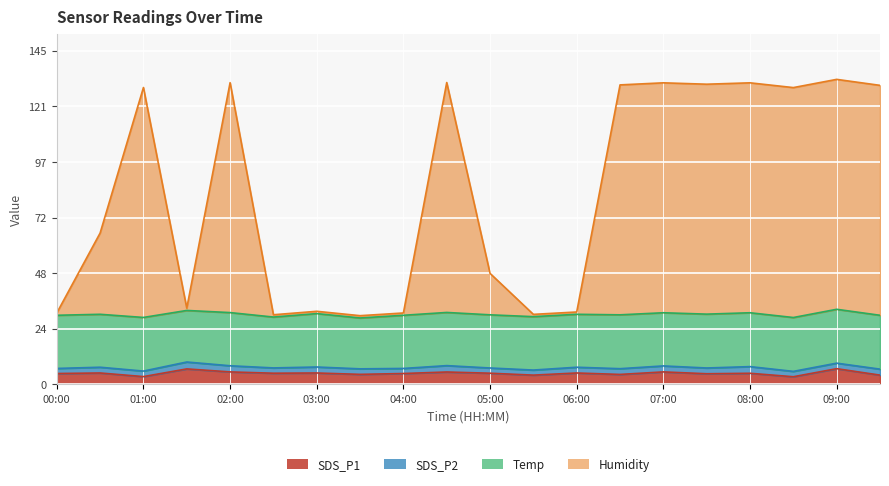

What is the spread (max minus min) of values at 03:30?

25.5